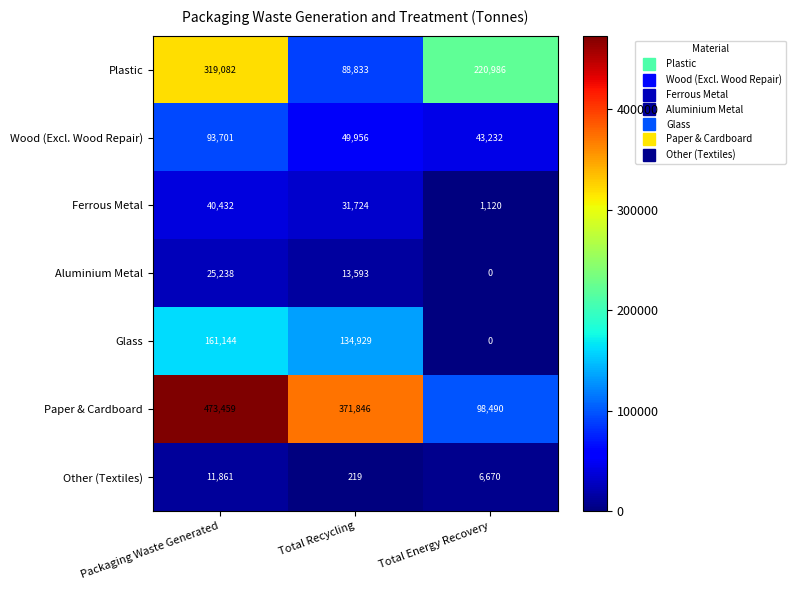

Count the Glass values in the range 0 to 161144.

3